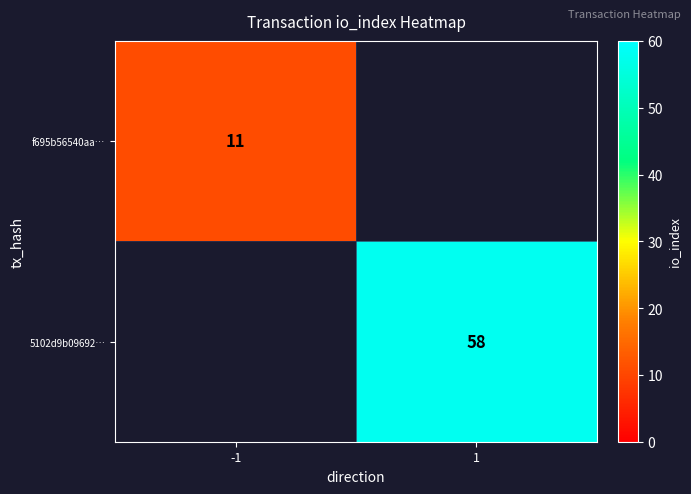

True or false: 5102d9b09692… has a value of 90 at 1.

False